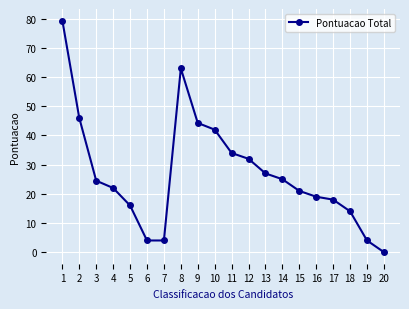

How many values are below 24?

10